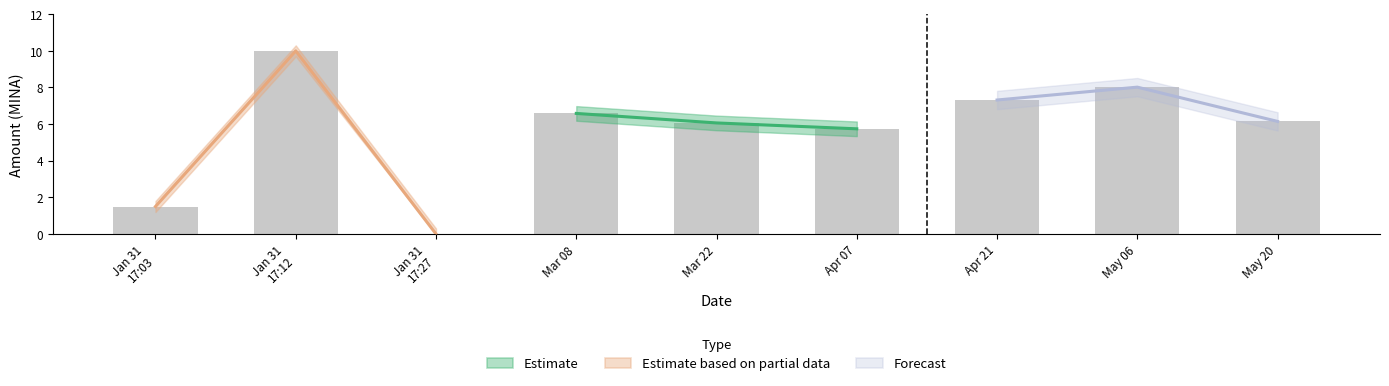

Is it true that Estimate equals 8.0 at Mar 22?

False